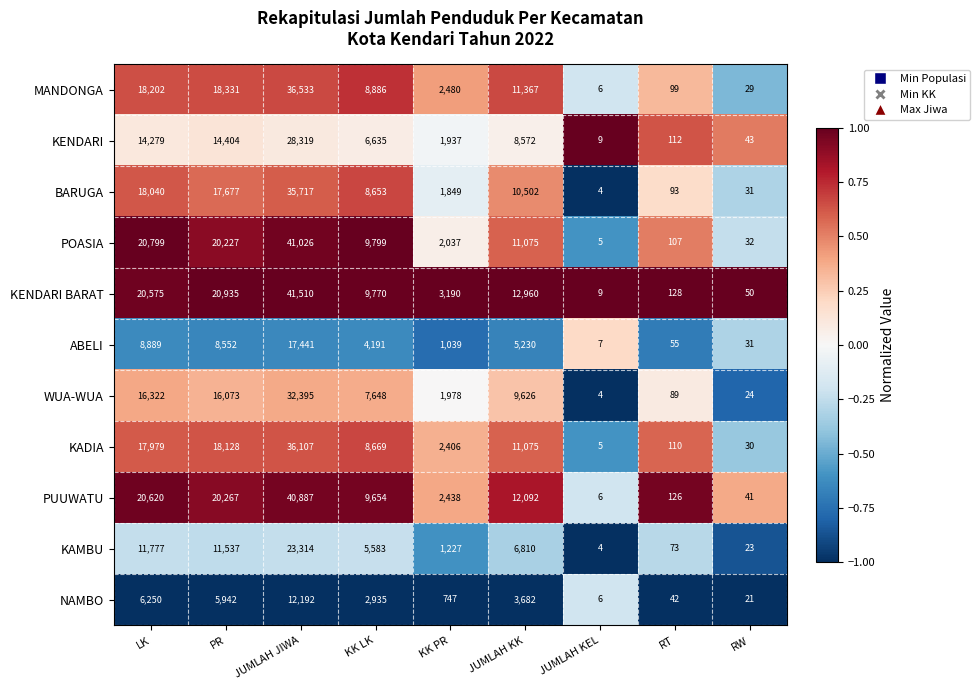

The value of NAMBO at JUMLAH KEL is 6. True or false?

True